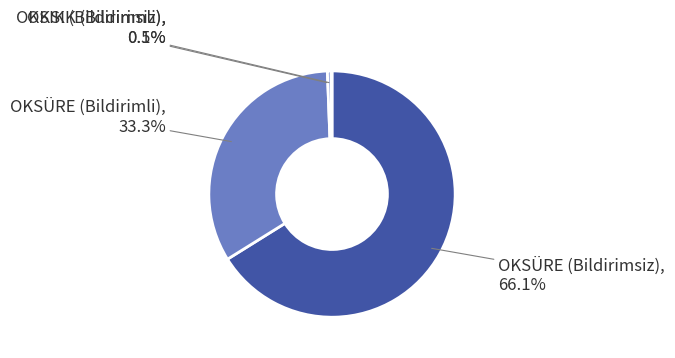

How much of the chart is everything except OKSIK (Bildirimsiz)?

99.5%